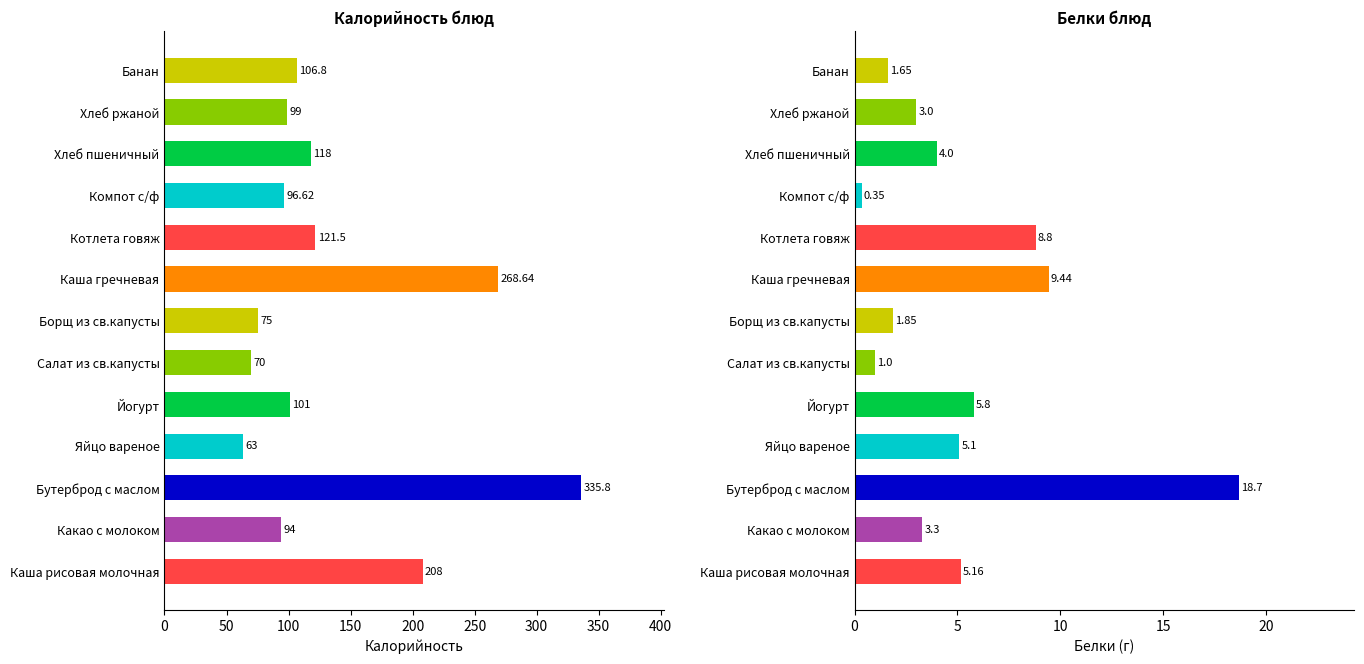

True or false: Белки has a value of 1.0 at Салат из св.капусты.

True